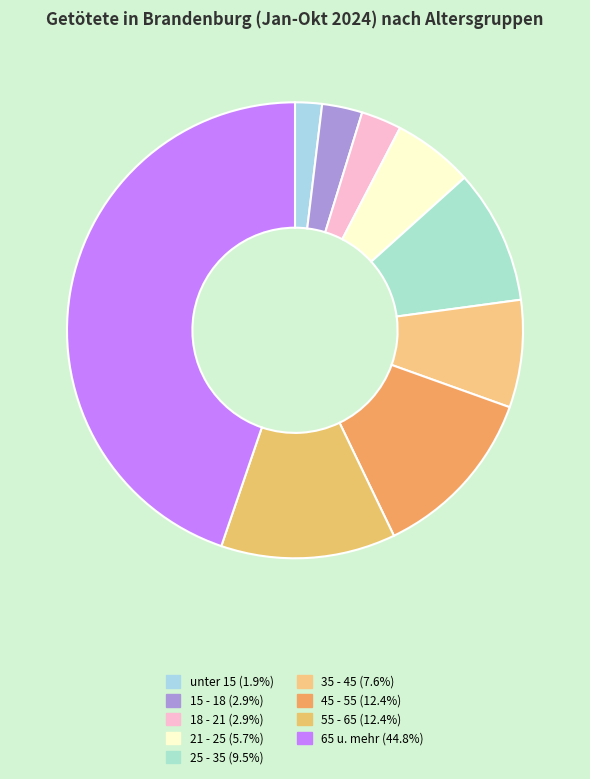

Between 65 u. mehr and 18 - 21, which is larger?

65 u. mehr